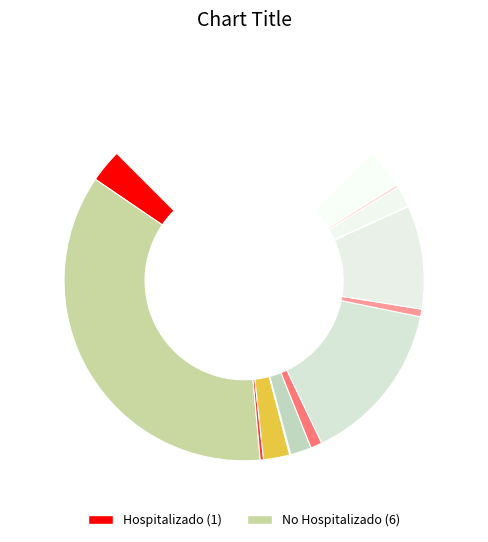

True or false: ES705A3 accounts for 5% of the total.

True